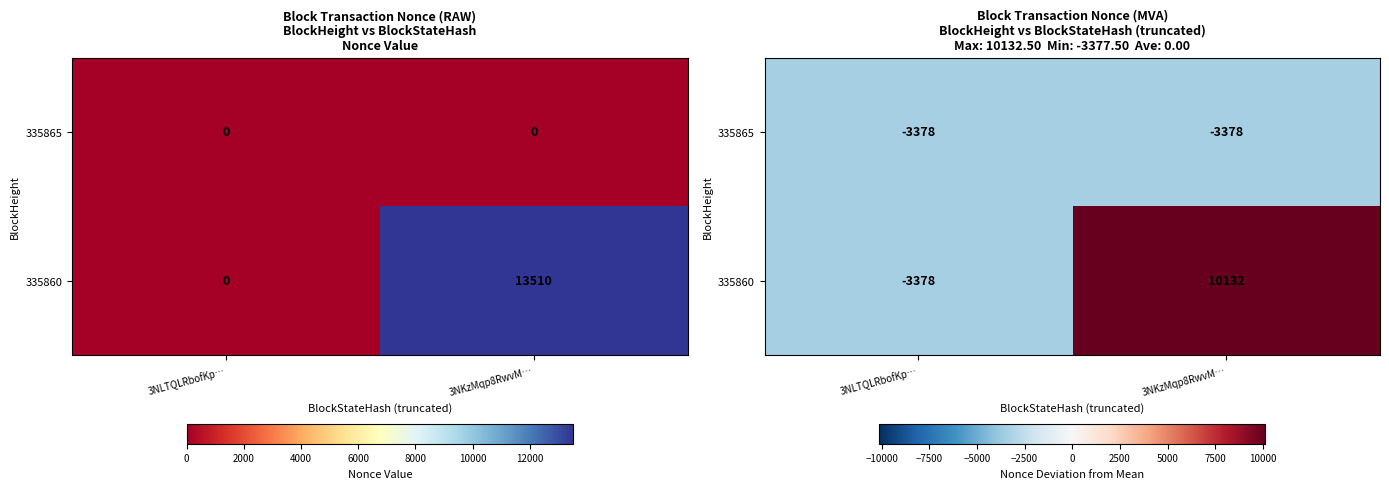

What is the average value of the 335865 series?

-3377.5